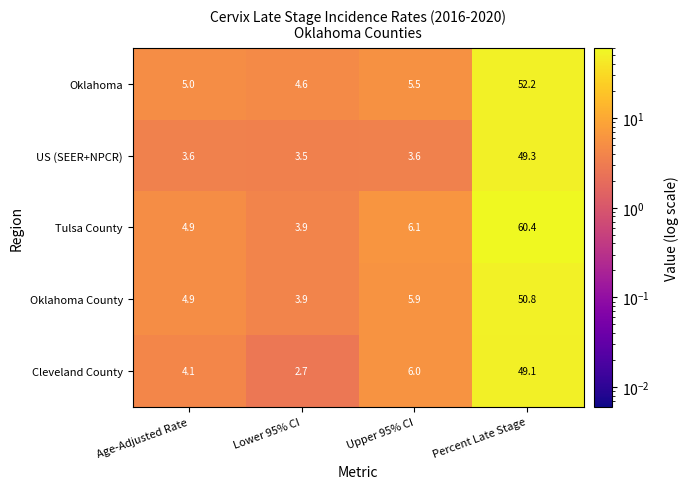

Which category has the highest value across all series?

Percent Late Stage